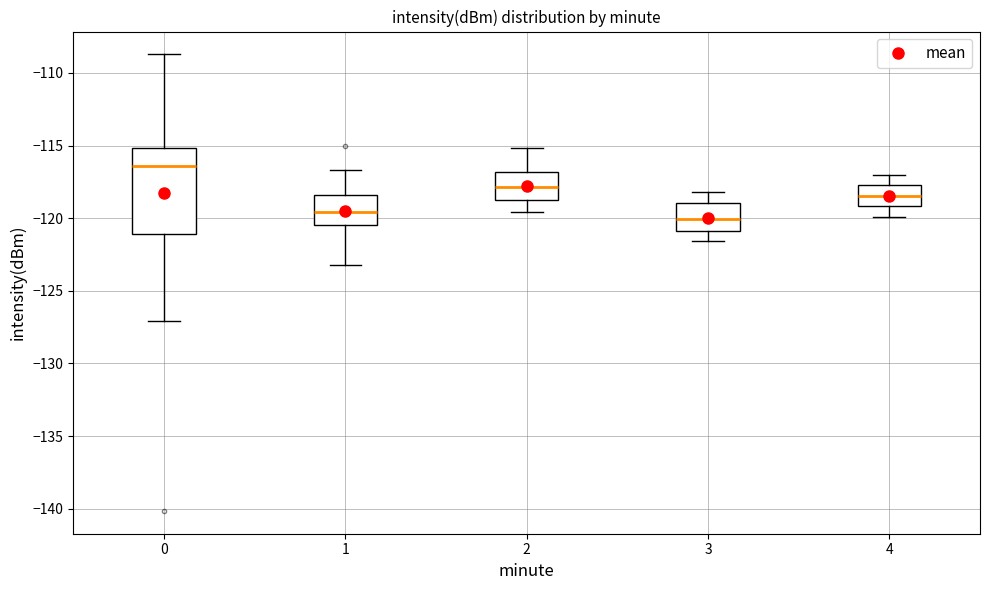

Reading left to right, transcribe this box plot: for each box, give where its median line is, the range the box spans, and where its two whiskers end, as read against the y-axis. The values are not printed on the chart, so give them approximately, as read against the axis.

0: median -116.5, box -121.0 to -115.0, whiskers -127.0 to -108.5
1: median -119.5, box -120.5 to -118.5, whiskers -123.0 to -116.5
2: median -118.0, box -119.0 to -117.0, whiskers -119.5 to -115.0
3: median -120.0, box -121.0 to -119.0, whiskers -121.5 to -118.0
4: median -118.5, box -119.0 to -117.5, whiskers -120.0 to -117.0